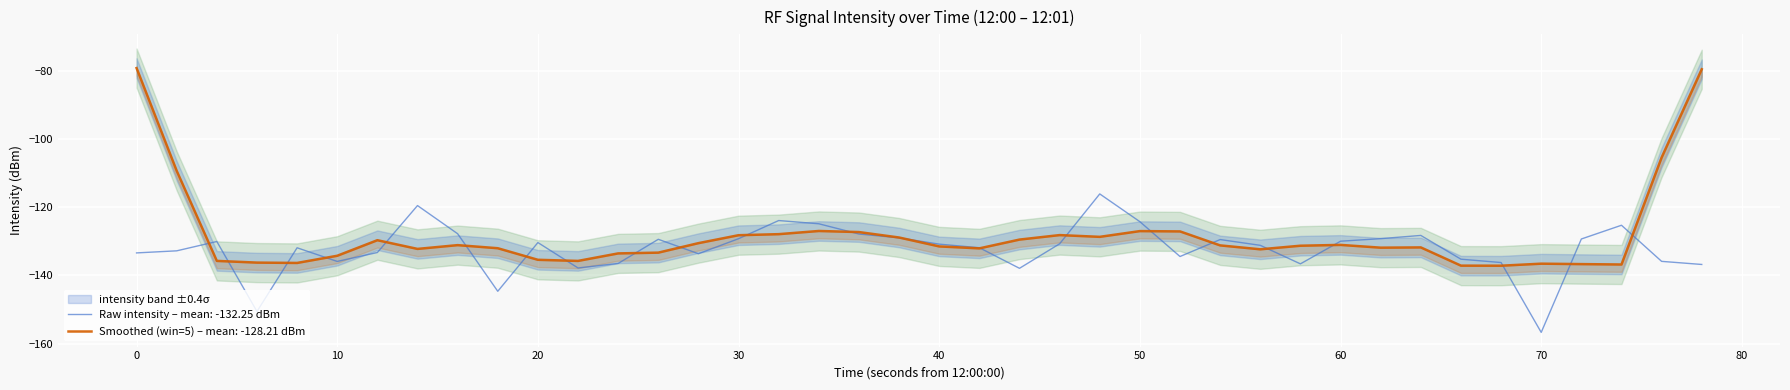

The value of Raw intensity – mean: -132.25 dBm at 30 is -81.4. True or false?

False